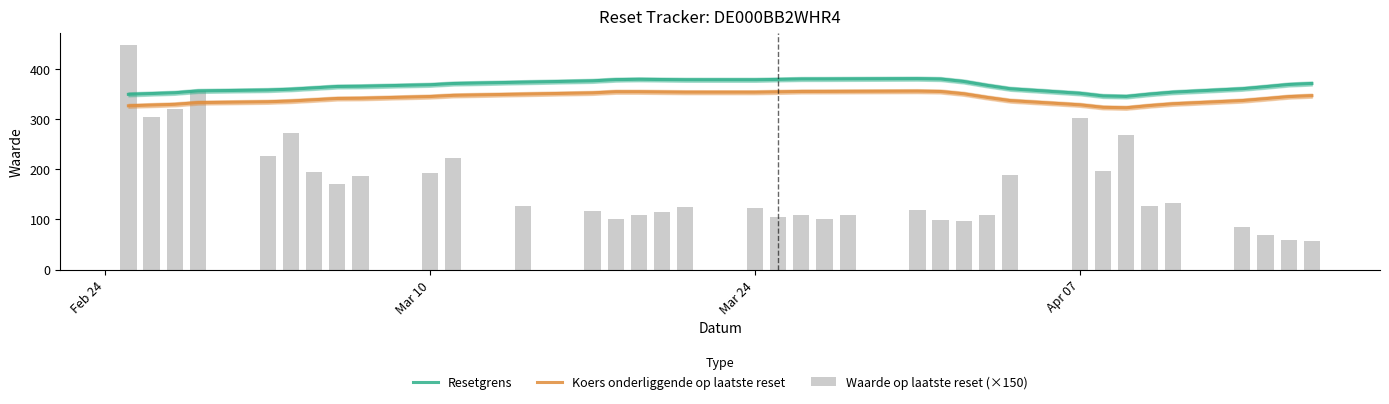

What is the difference between the maximum and second lowest values in the Resetgrens series?

34.5